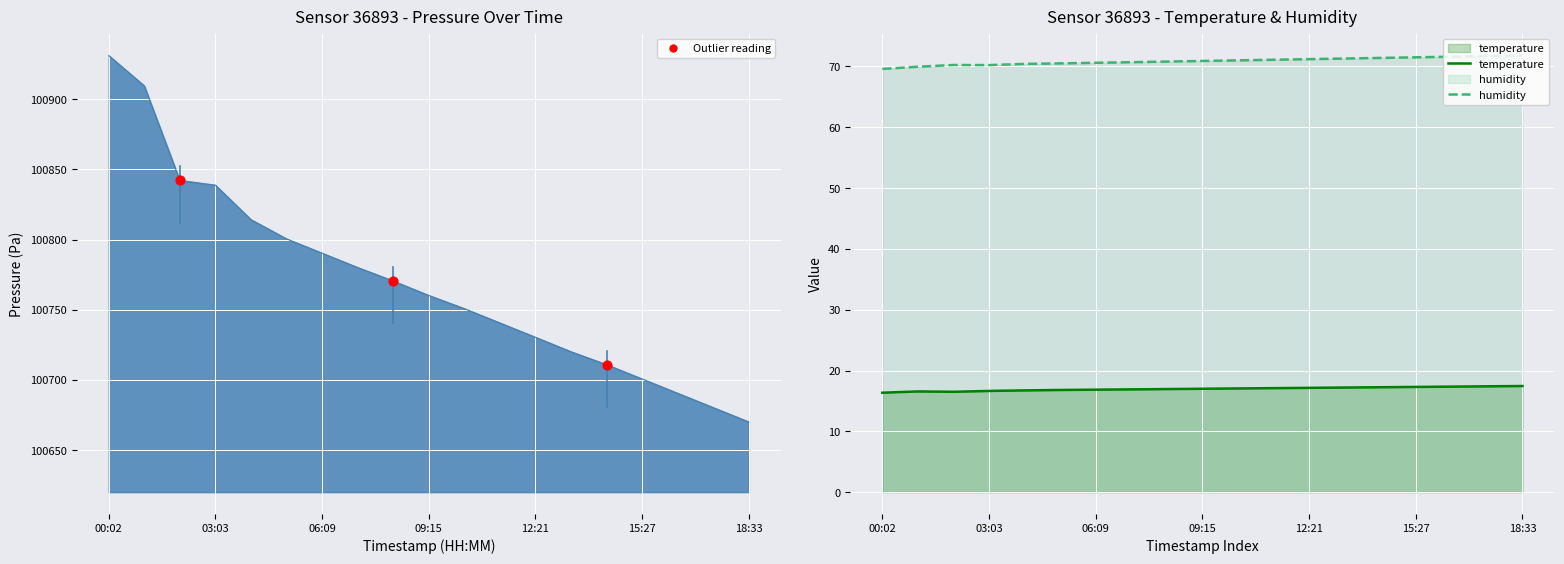

What are all the series names shown in the legend?

temperature, humidity